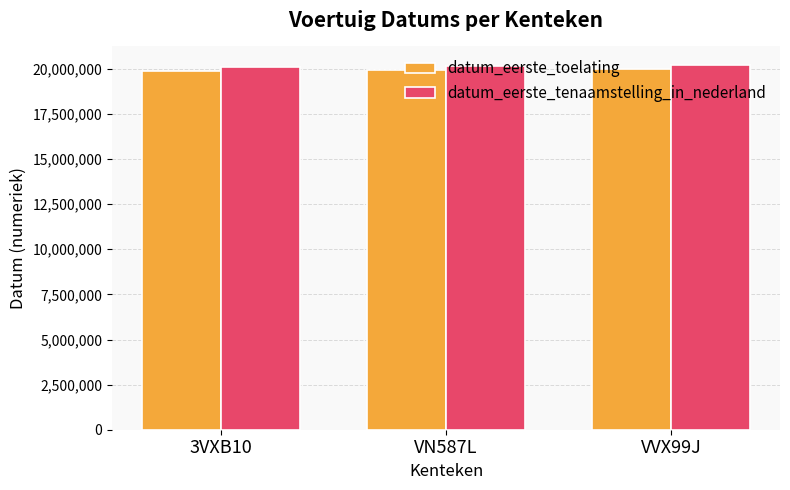

True or false: datum_eerste_tenaamstelling_in_nederland has a value of 10182364 at VN587L.

False